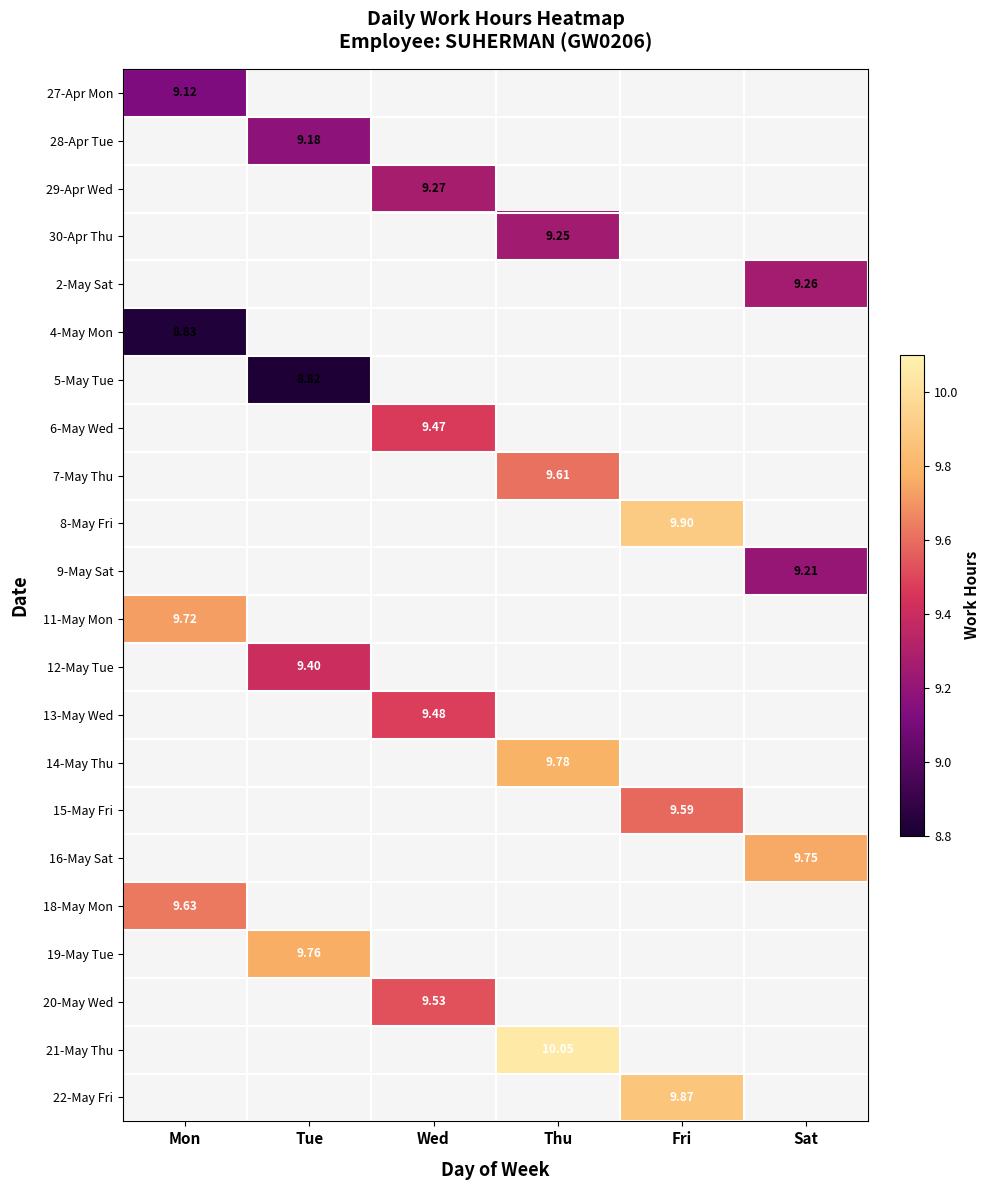

What is the greatest value displayed?

10.1